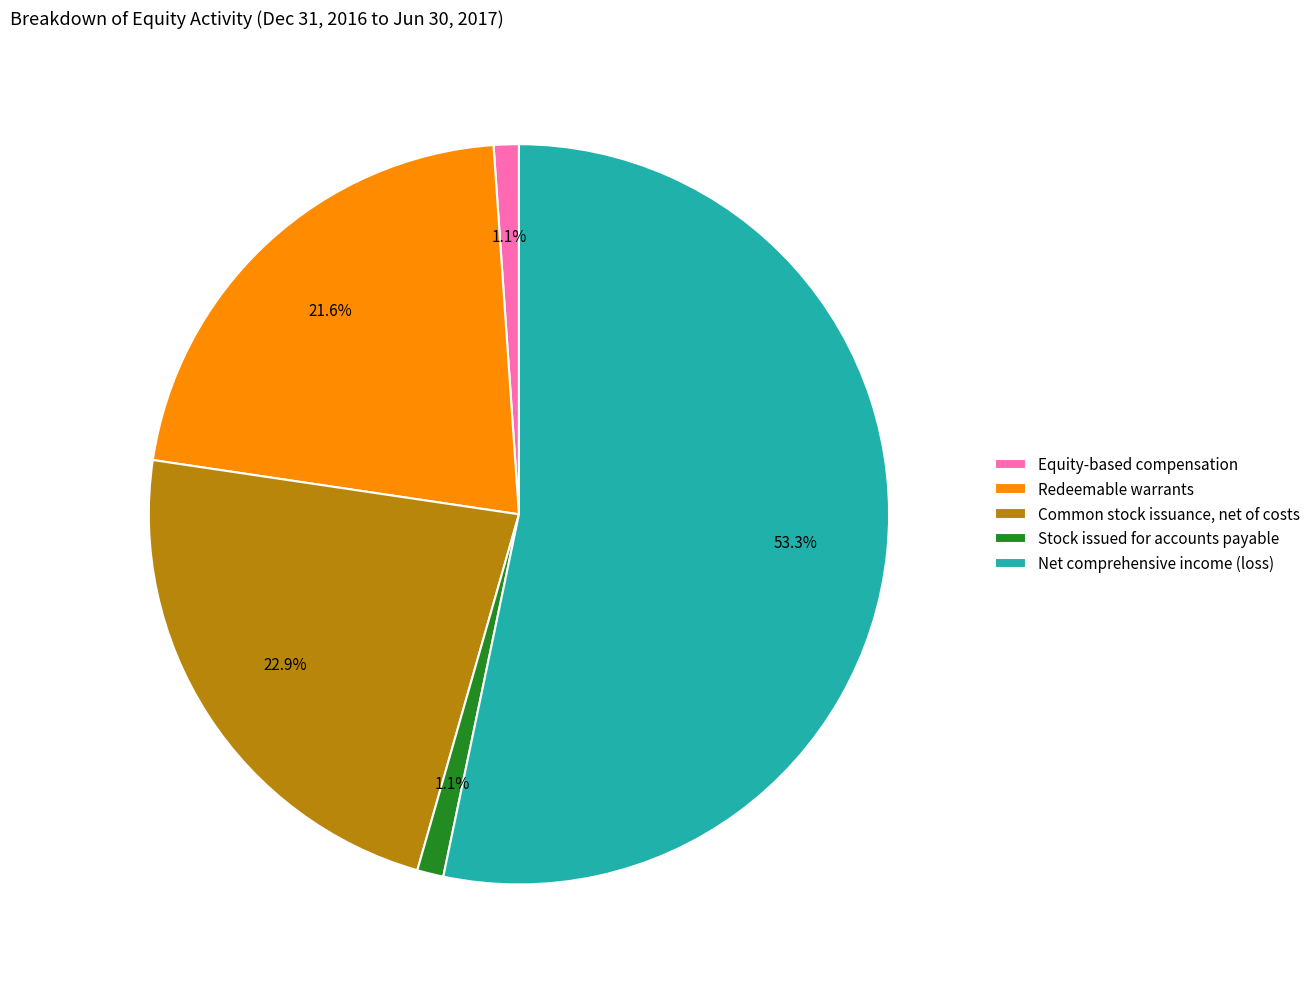

To the nearest percent, what is the average slice percentage?

20%